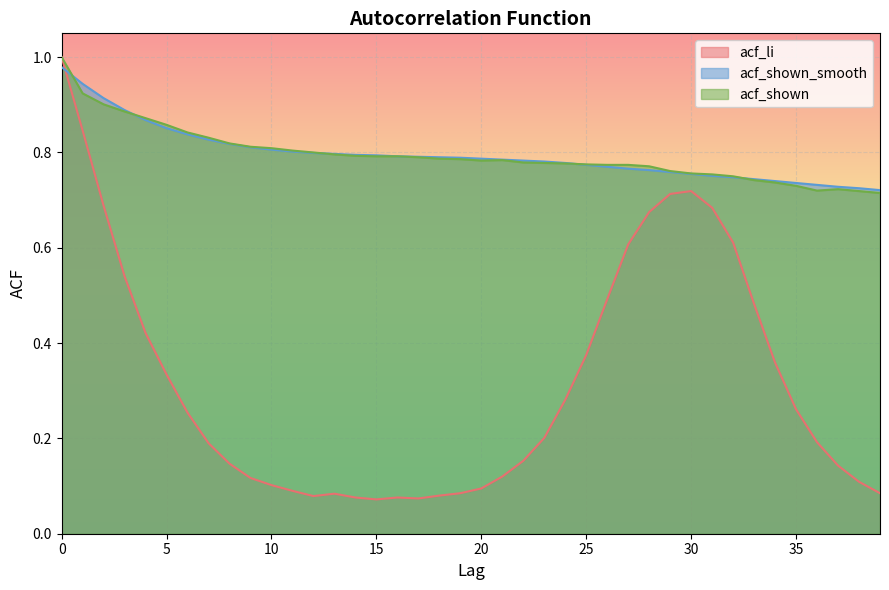

The value of acf_shown at 24 is 0.8. True or false?

True